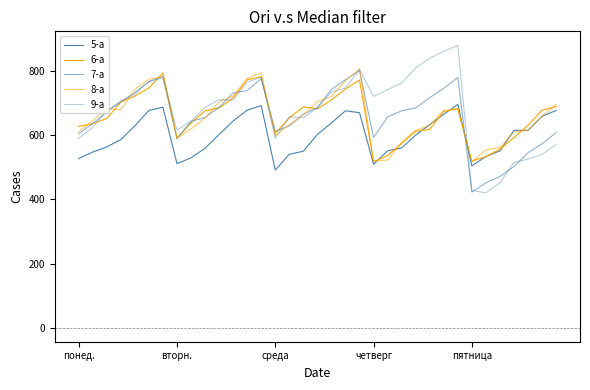

What is the average value of the 8-а series?

661